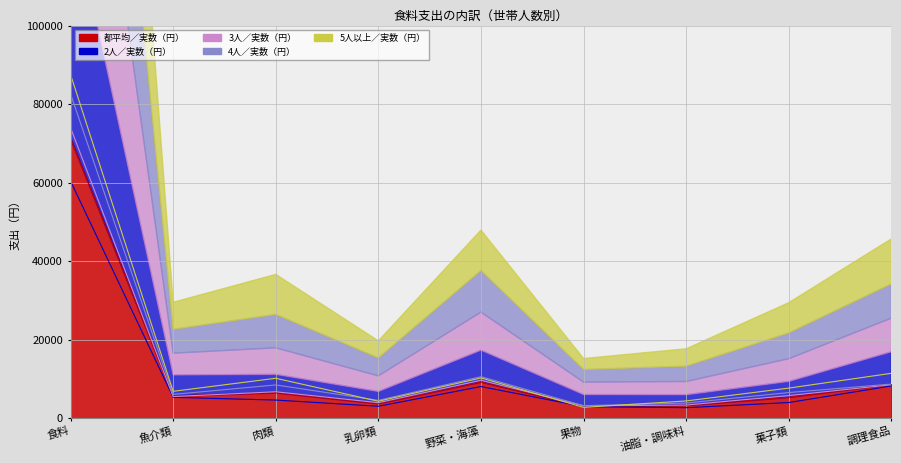

True or false: 4人／実数（円） and 都平均／実数（円） intersect in this chart.

False